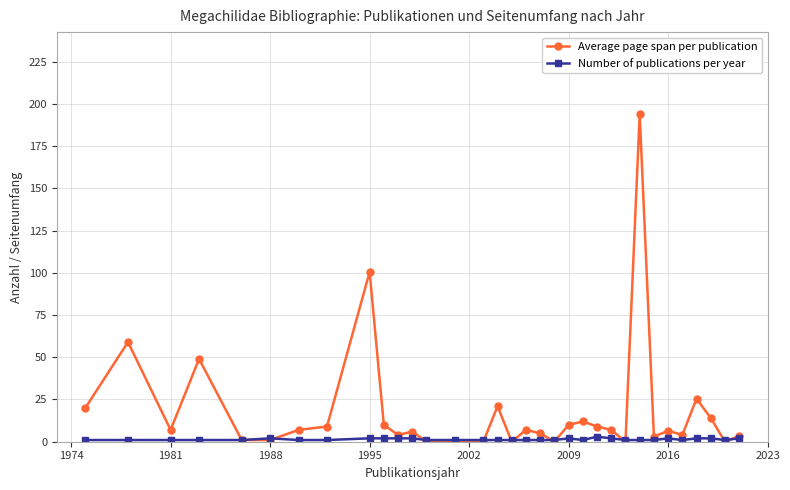

Which series has the largest total across all categories?

Average page span per publication